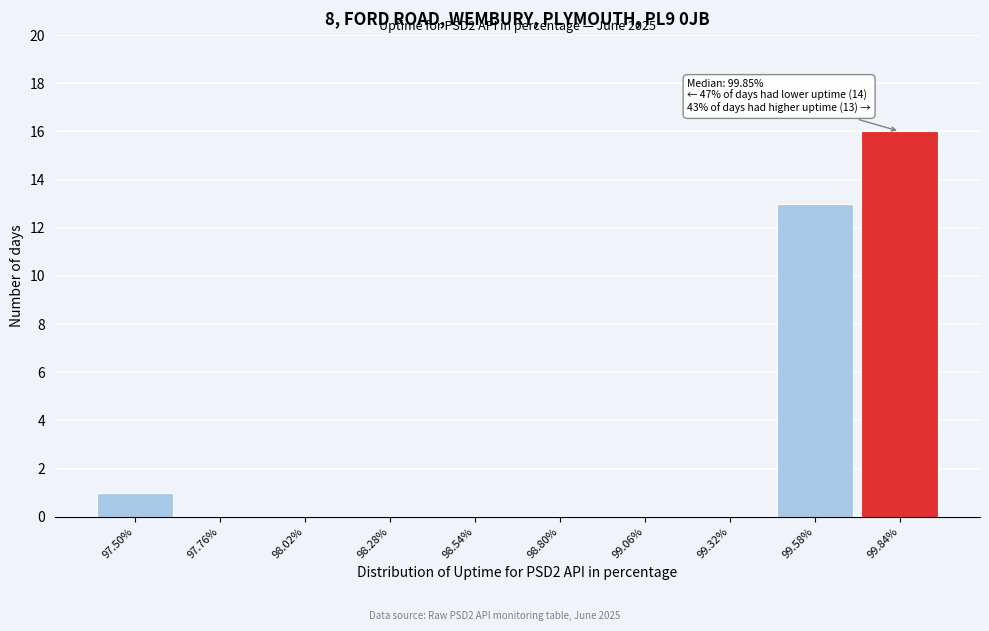

Reading right to left, what are all the values shown in this chart?

99.84%=16	99.58%=13	99.32%=0	99.06%=0	98.80%=0	98.54%=0	98.28%=0	98.02%=0	97.76%=0	97.50%=1